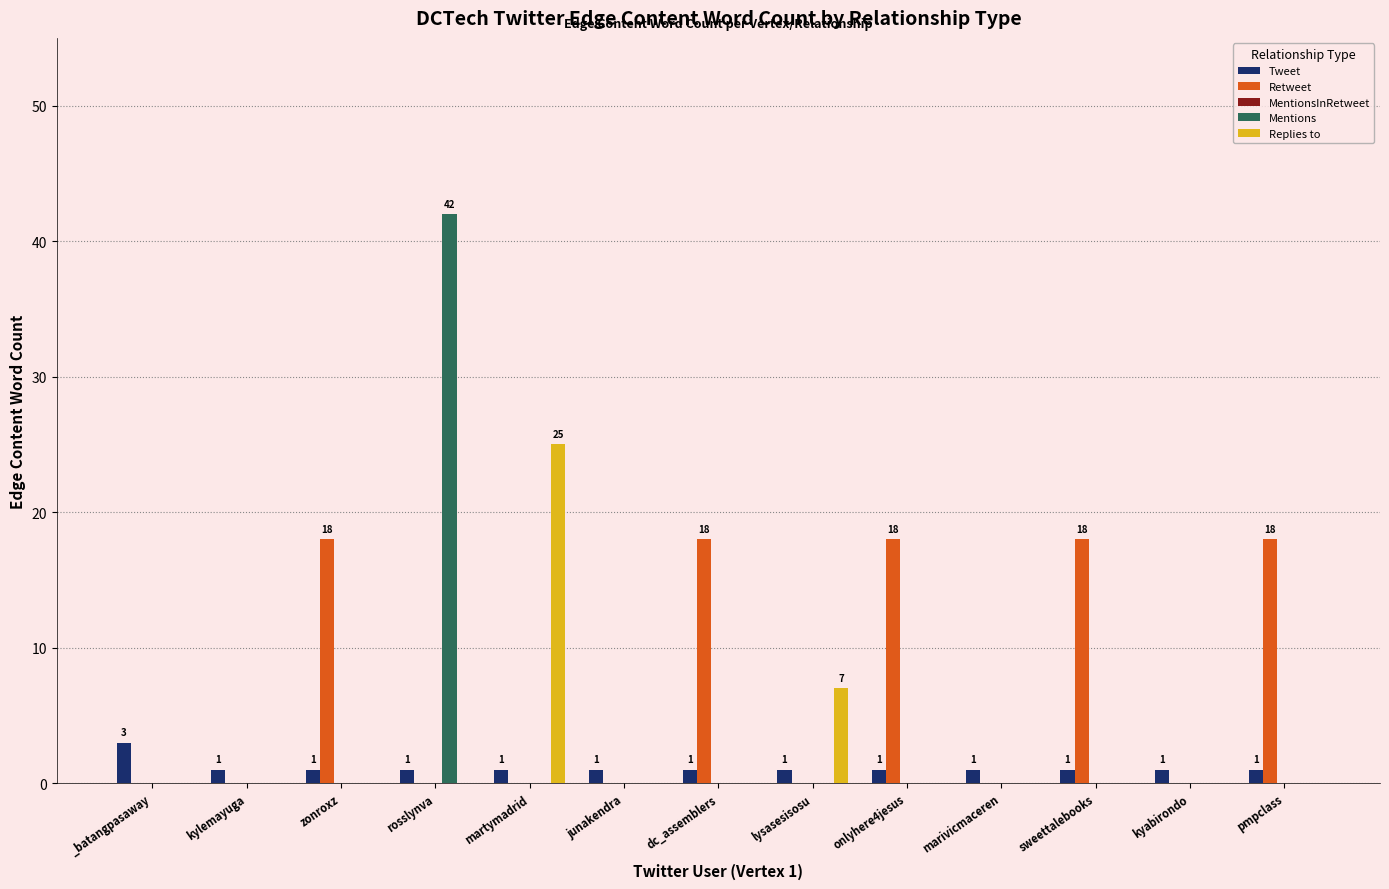

What is the spread (max minus min) of values at pmpclass?

18